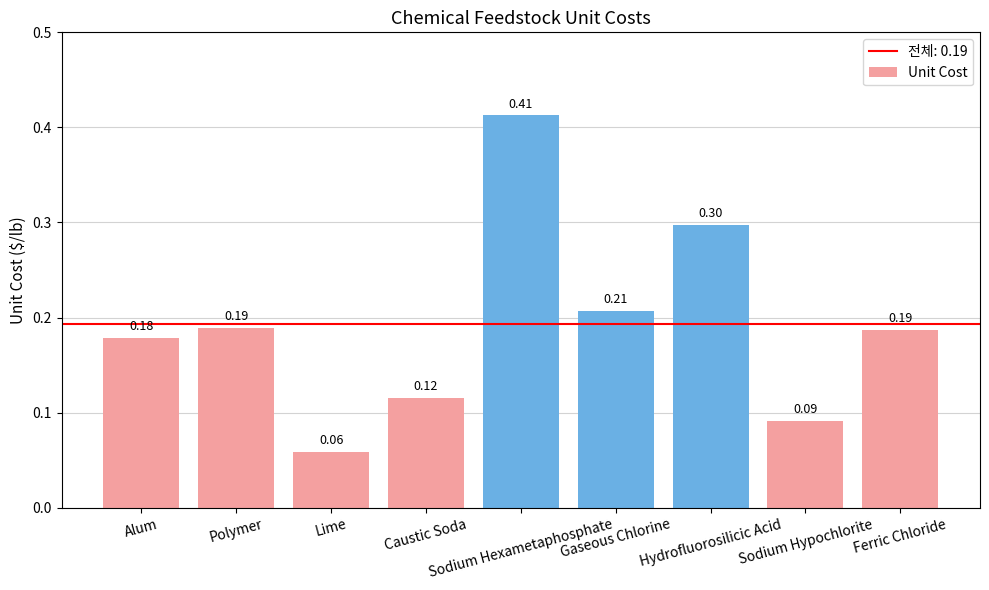

What is the smallest value displayed?

0.1